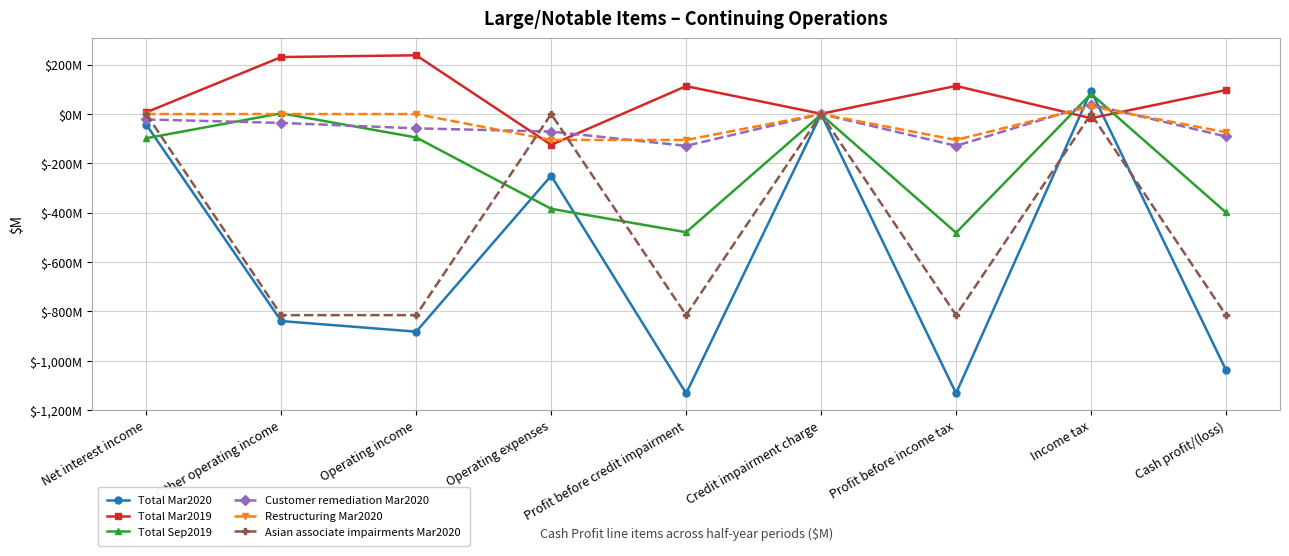

Does the chart have visible grid lines?

Yes